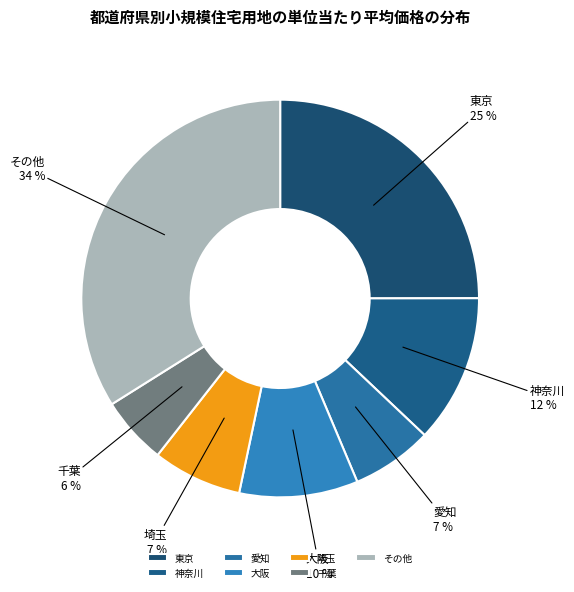

Combined, do 埼玉 and 東京 account for over 50%?

No